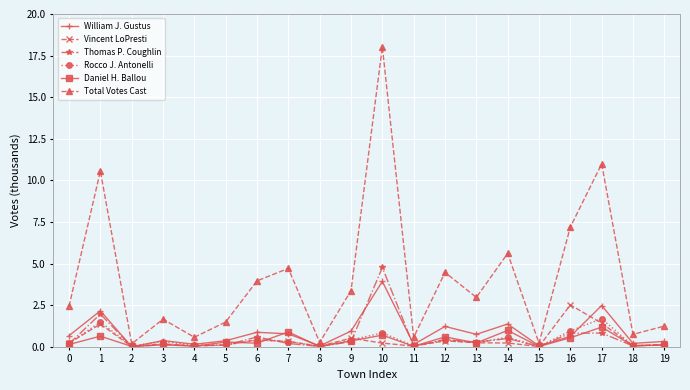

What is the total value across all series at 16?

12.7